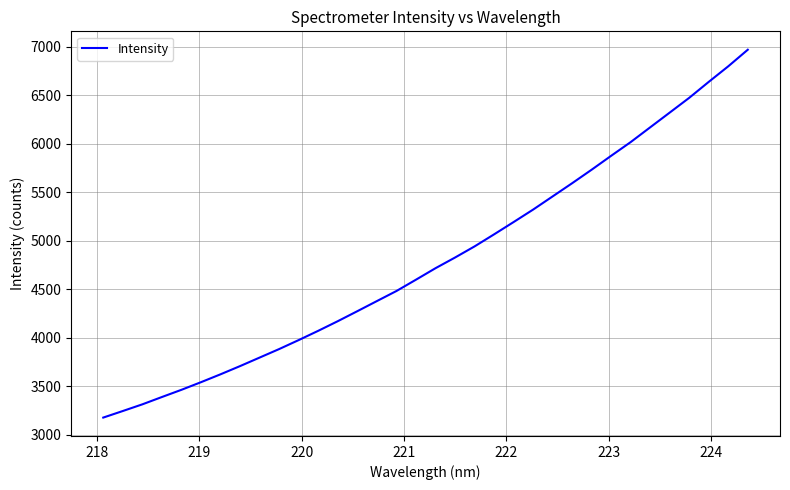

What is the difference between the maximum and minimum values?

3791.6